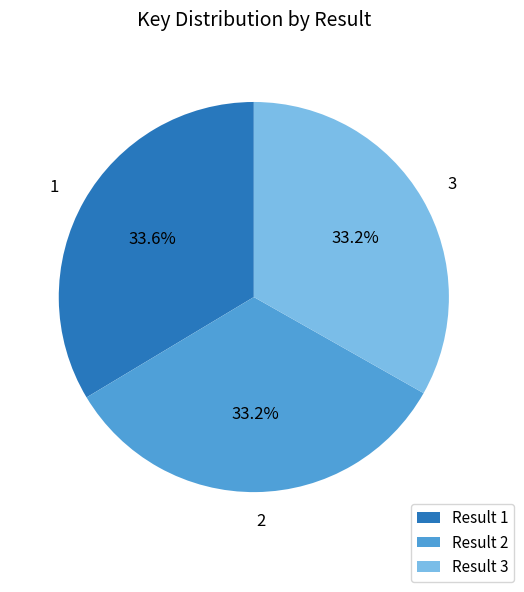

Does any single category account for the majority?

No